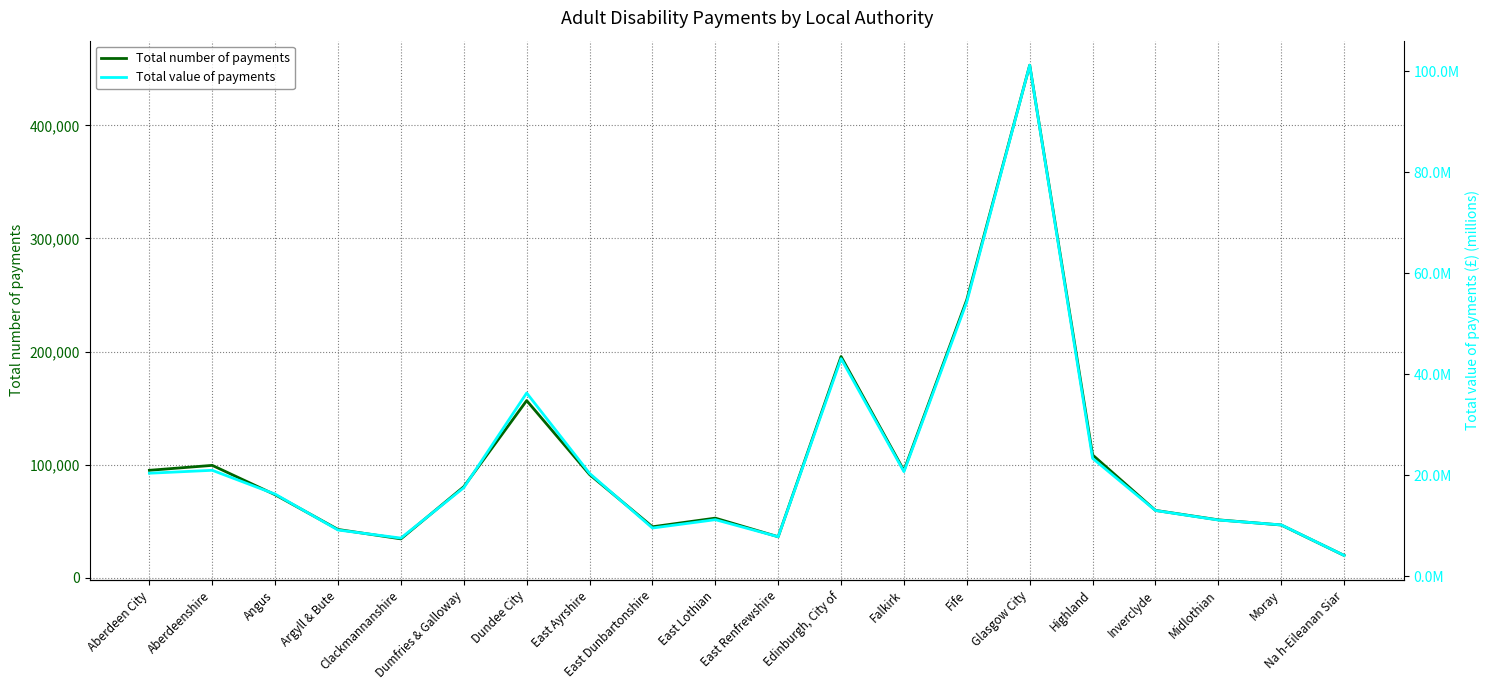

True or false: Total value of payments and Total number of payments intersect in this chart.

False